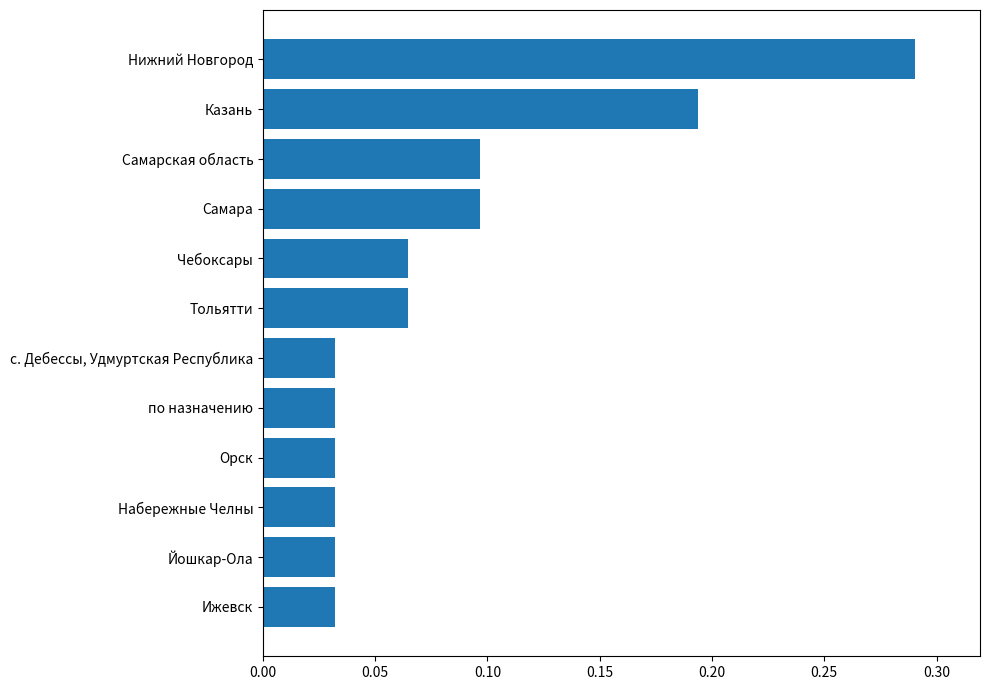

At which category does the chart reach its peak across all series?

Нижний Новгород